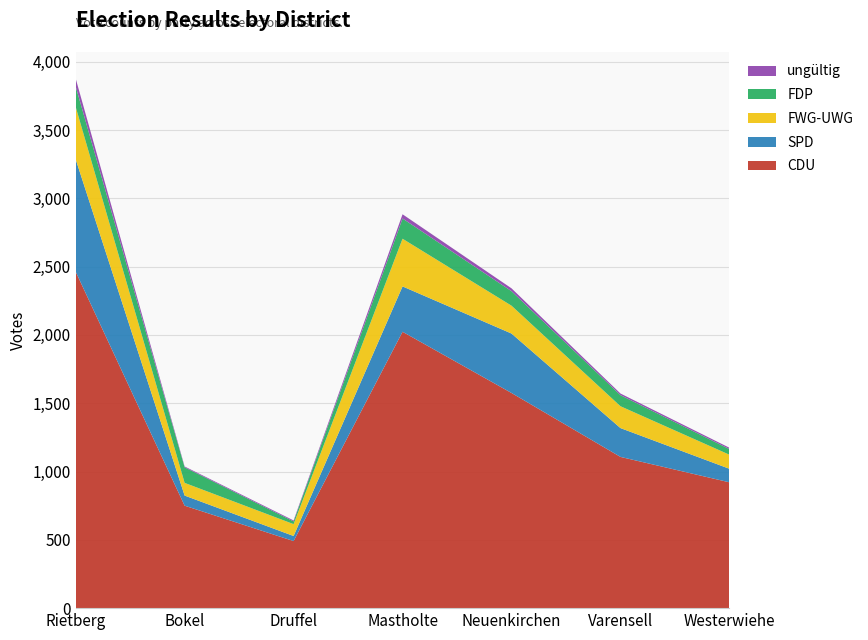

Reading left to right, extract all data points from this chart.

CDU: Bokel=750	Druffel=491	Mastholte=2023	Neuenkirchen=1575	Rietberg=2463	Varensell=1107	Westerwiehe=921
SPD: Bokel=74	Druffel=37	Mastholte=332	Neuenkirchen=435	Rietberg=823	Varensell=211	Westerwiehe=99
FWG-UWG: Bokel=93	Druffel=87	Mastholte=349	Neuenkirchen=204	Rietberg=384	Varensell=160	Westerwiehe=103
FDP: Bokel=114	Druffel=20	Mastholte=148	Neuenkirchen=106	Rietberg=149	Varensell=81	Westerwiehe=41
ungültig: Bokel=6	Druffel=7	Mastholte=31	Neuenkirchen=21	Rietberg=58	Varensell=12	Westerwiehe=10